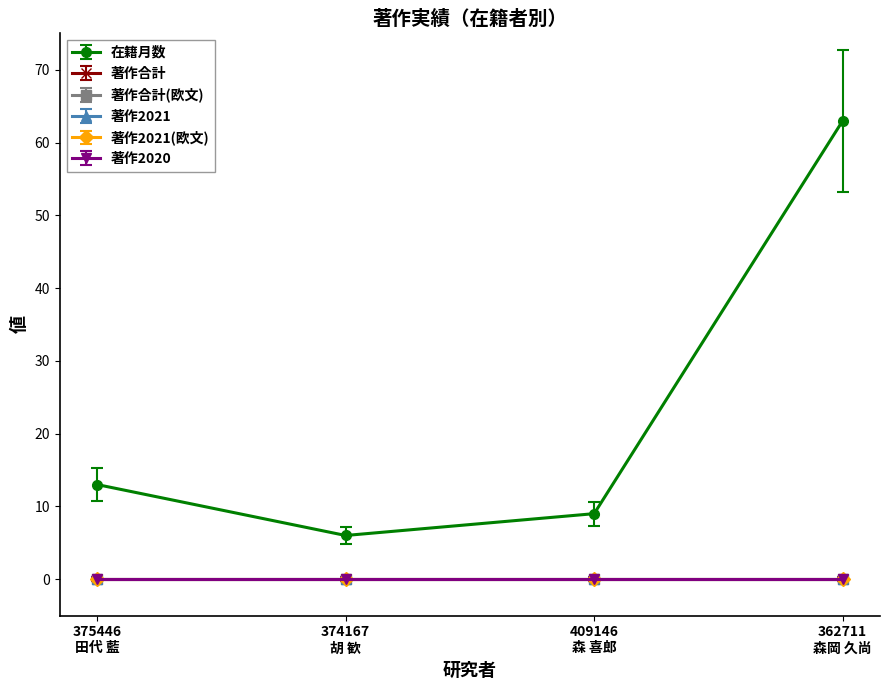

At which category is the sum across all series the highest?

362711
森岡 久尚